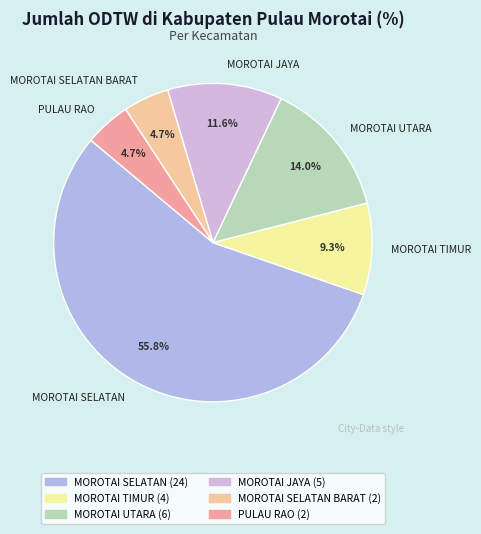

Which has a higher value, MOROTAI UTARA or PULAU RAO?

MOROTAI UTARA